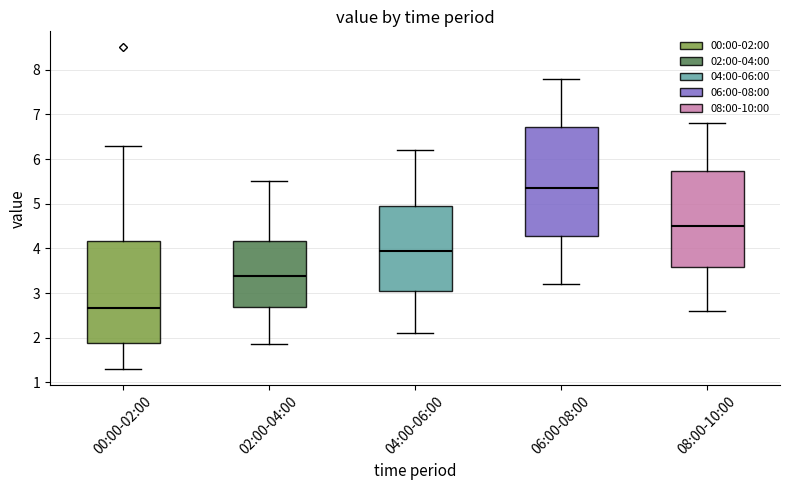

Comparing the boxes themselves (not the whiskers), which one is the tallest?

06:00-08:00